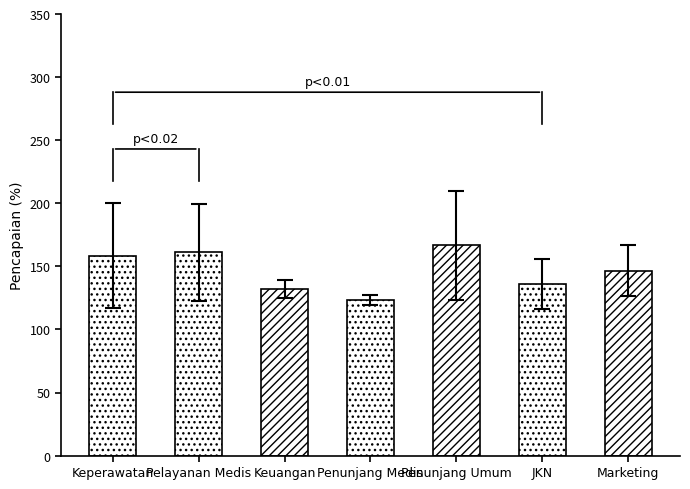

Is the value of avg_pencapaian at Pelayanan Medis greater than the value of std_pencapaian at Keperawatan?

Yes